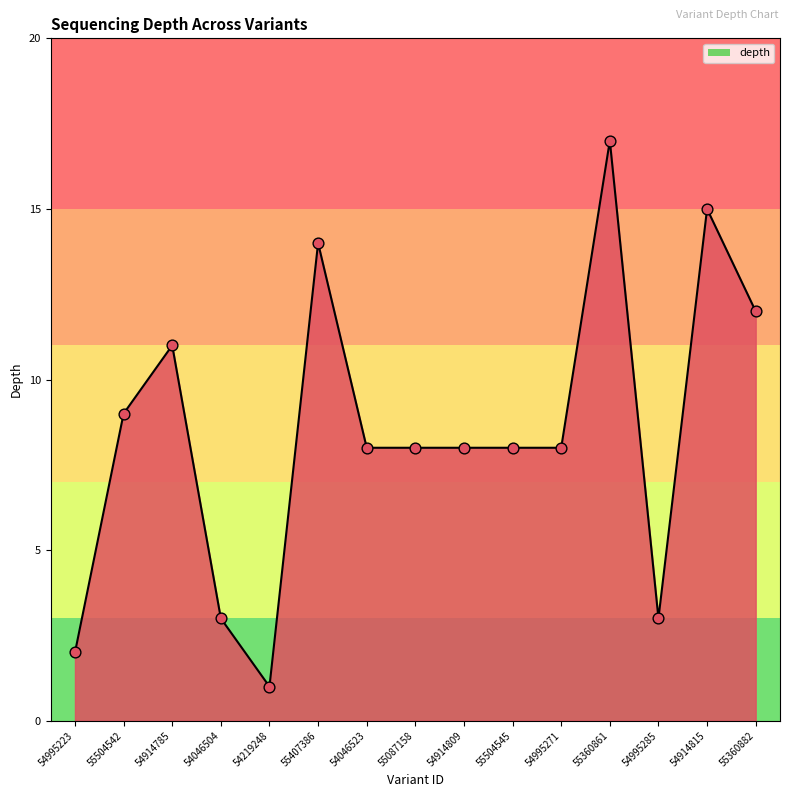

What is the ratio of the value at 55087158 to the value at 55360861?

0.5